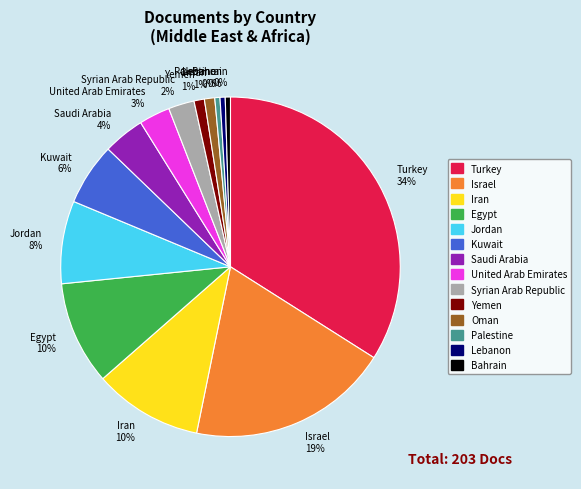

Is the sum of Palestine and Yemen greater than half?

No